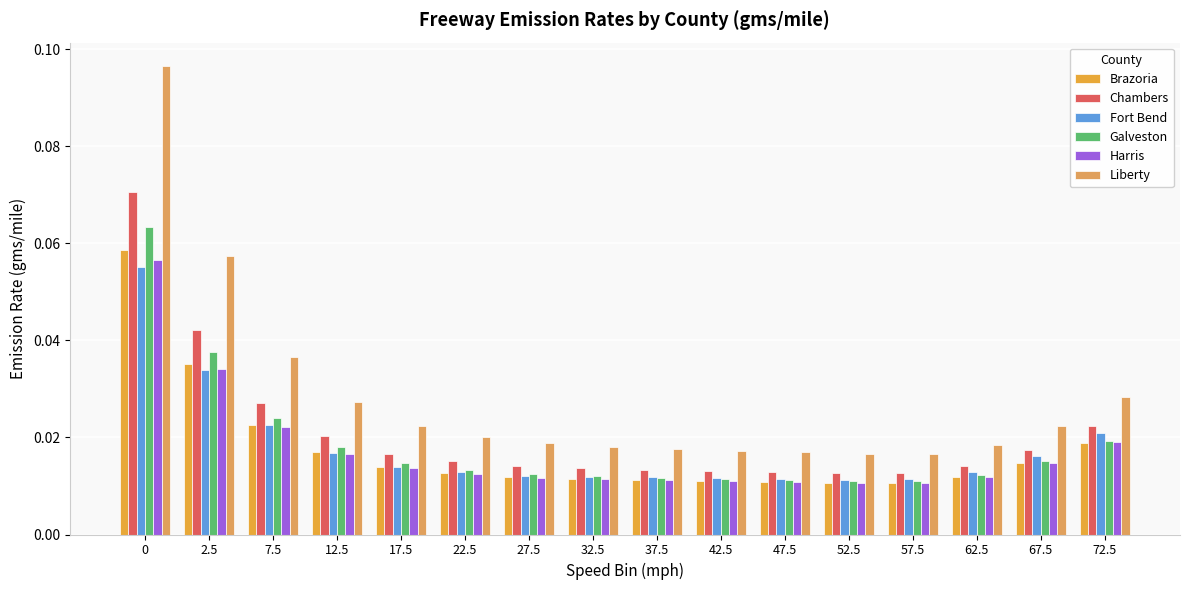

Reading right to left, what are all the values shown in this chart?

Brazoria: 72.5=0.0	67.5=0.0	62.5=0.0	57.5=0.0	52.5=0.0	47.5=0.0	42.5=0.0	37.5=0.0	32.5=0.0	27.5=0.0	22.5=0.0	17.5=0.0	12.5=0.0	7.5=0.0	2.5=0.0	0=0.1
Chambers: 72.5=0.0	67.5=0.0	62.5=0.0	57.5=0.0	52.5=0.0	47.5=0.0	42.5=0.0	37.5=0.0	32.5=0.0	27.5=0.0	22.5=0.0	17.5=0.0	12.5=0.0	7.5=0.0	2.5=0.0	0=0.1
Fort Bend: 72.5=0.0	67.5=0.0	62.5=0.0	57.5=0.0	52.5=0.0	47.5=0.0	42.5=0.0	37.5=0.0	32.5=0.0	27.5=0.0	22.5=0.0	17.5=0.0	12.5=0.0	7.5=0.0	2.5=0.0	0=0.1
Galveston: 72.5=0.0	67.5=0.0	62.5=0.0	57.5=0.0	52.5=0.0	47.5=0.0	42.5=0.0	37.5=0.0	32.5=0.0	27.5=0.0	22.5=0.0	17.5=0.0	12.5=0.0	7.5=0.0	2.5=0.0	0=0.1
Harris: 72.5=0.0	67.5=0.0	62.5=0.0	57.5=0.0	52.5=0.0	47.5=0.0	42.5=0.0	37.5=0.0	32.5=0.0	27.5=0.0	22.5=0.0	17.5=0.0	12.5=0.0	7.5=0.0	2.5=0.0	0=0.1
Liberty: 72.5=0.0	67.5=0.0	62.5=0.0	57.5=0.0	52.5=0.0	47.5=0.0	42.5=0.0	37.5=0.0	32.5=0.0	27.5=0.0	22.5=0.0	17.5=0.0	12.5=0.0	7.5=0.0	2.5=0.1	0=0.1